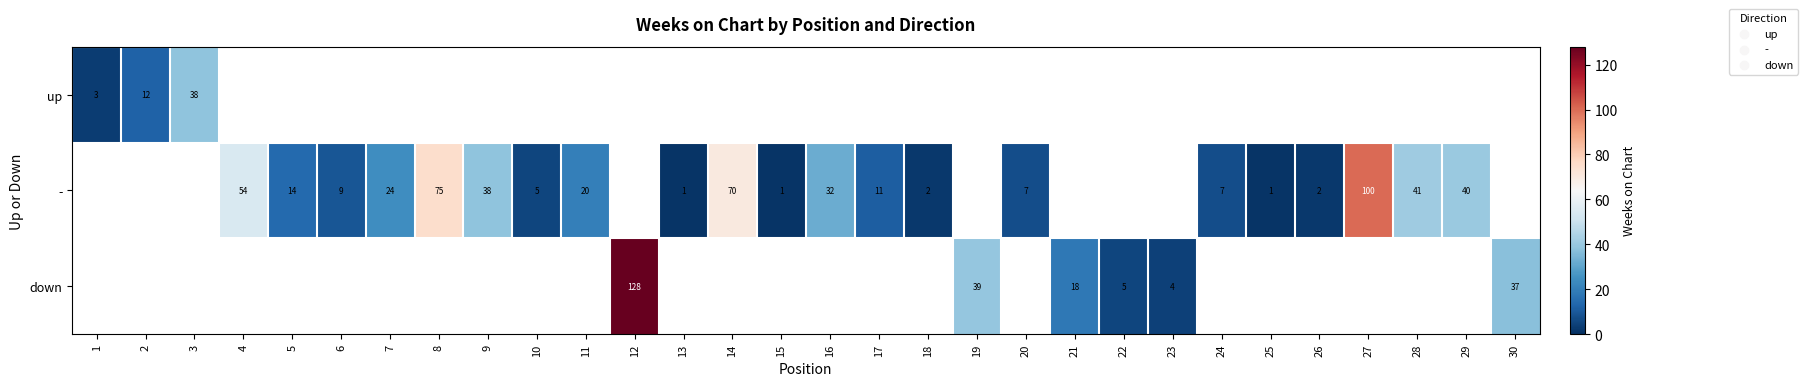

At which label does up reach its peak?

3